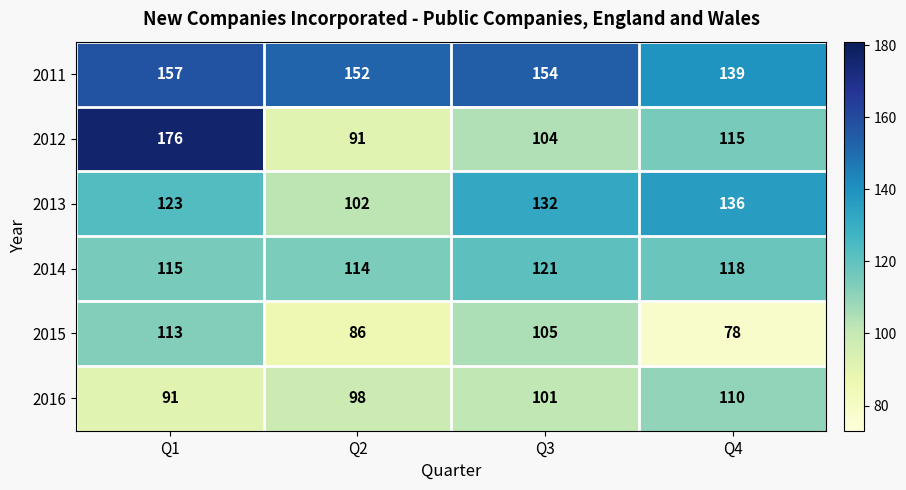

Is it true that 2013 equals 102 at Q2?

True